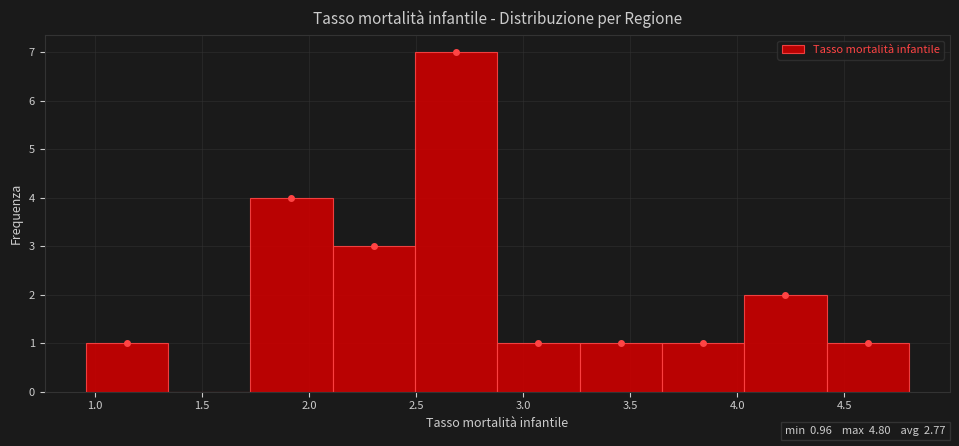

How tall is the bar that spans 3.25 to 3.65 on the x-axis? Neither the bar edges nor the heights are printed on the chart, so give them approximately, as read against the axes.

1